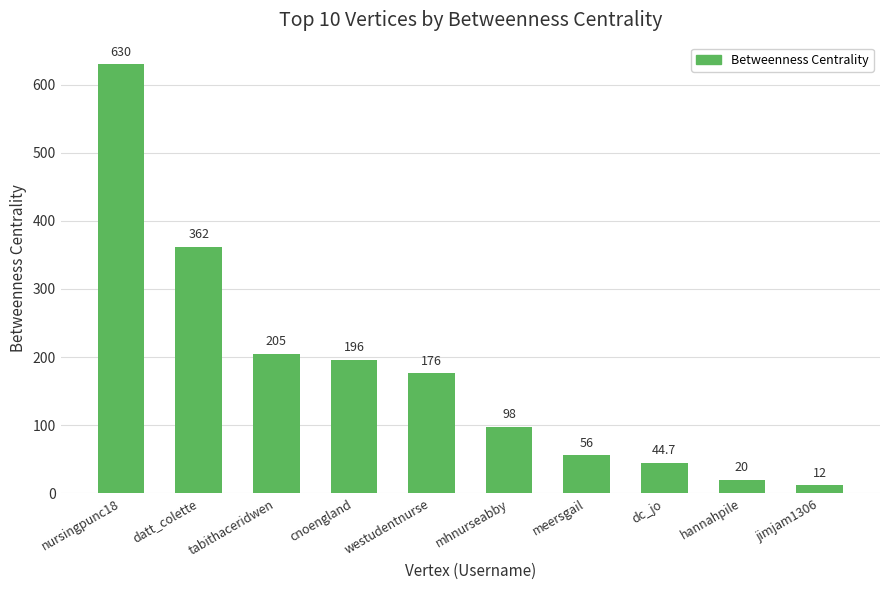

Count the number of data series in this chart.

1